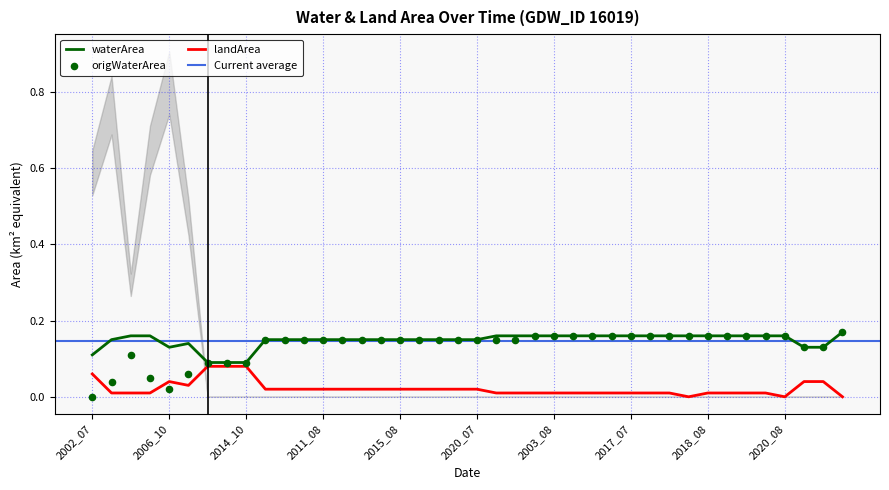

Which series contains the highest Y value?

waterArea